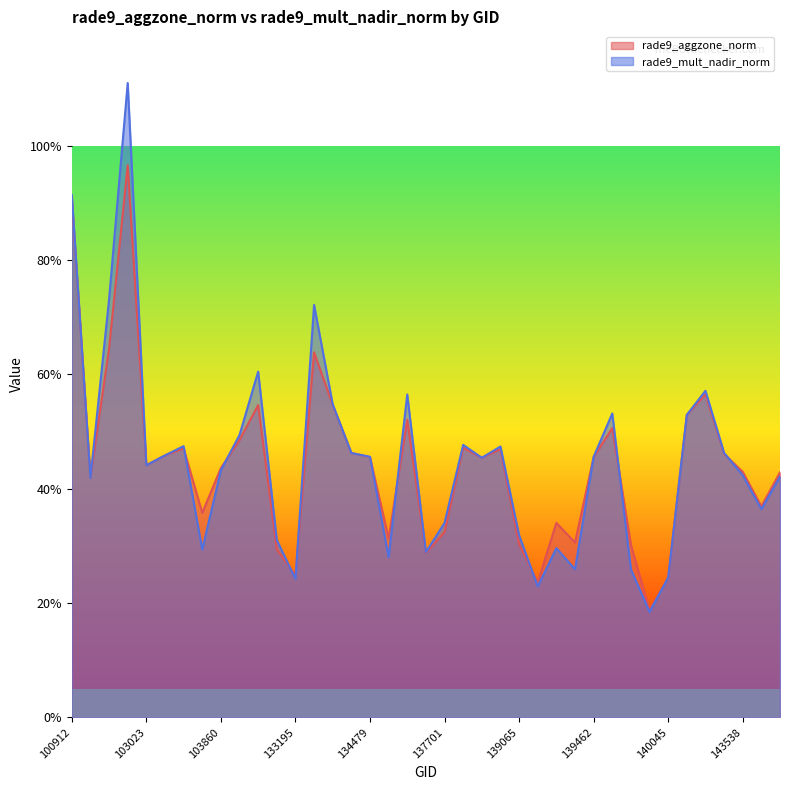

How many interior local valleys does the rade9_mult_nadir_norm series have?

11